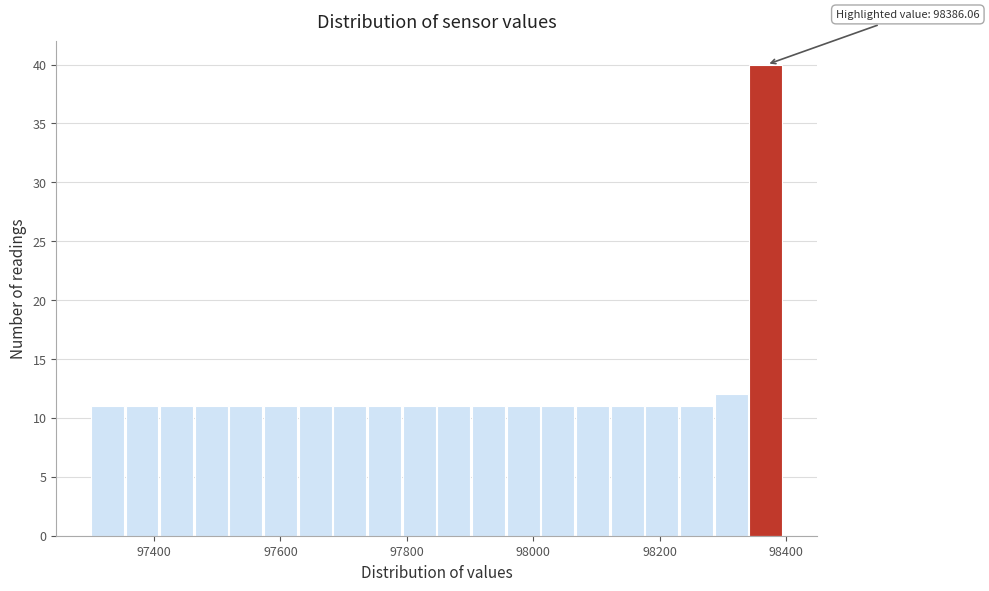

Read against the x-axis, roughly where is the centre of the tallest bar?

98360